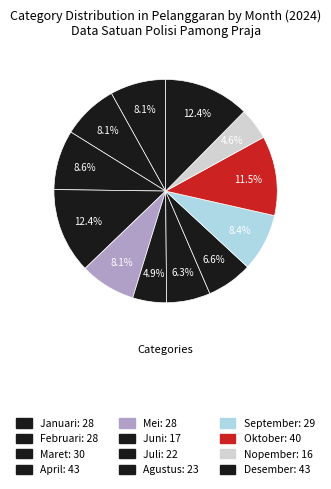

Count the number of slices in the pie.

12